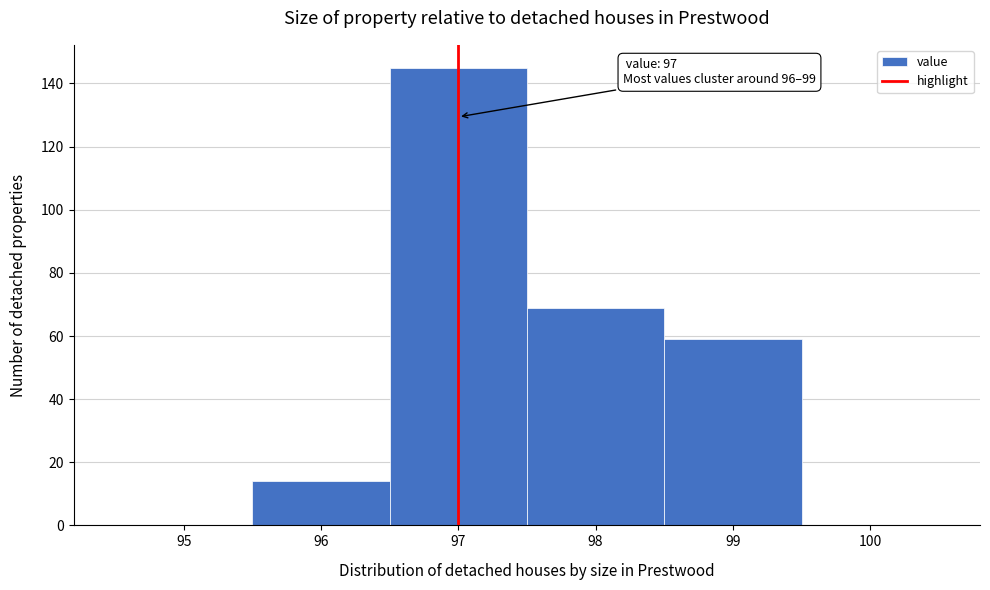

Over which range of the x-axis is the bar tallest?

96.5 to 97.5